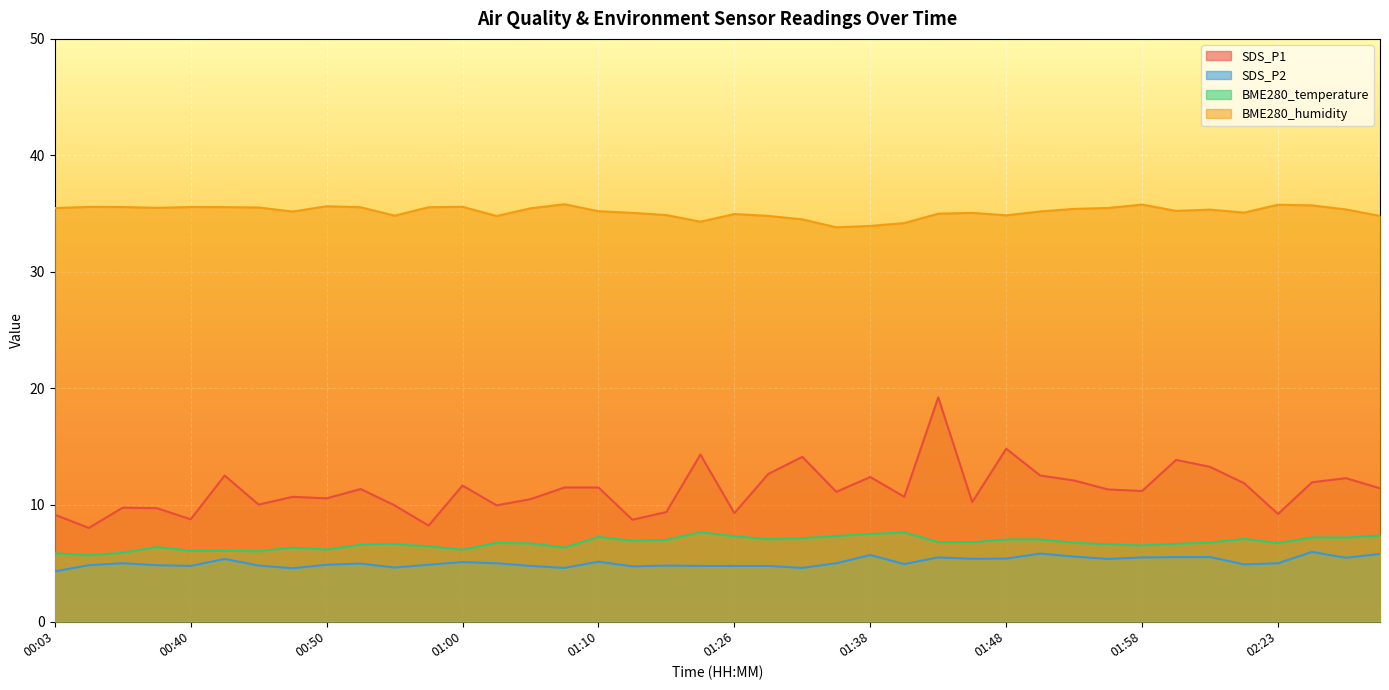

Reading right to left, list all the values displayed in this chart.

SDS_P1: 11.4	12.3	11.9	9.2	11.9	13.3	13.9	11.2	11.3	12.1	12.5	14.8	10.2	19.2	10.7	12.4	11.1	14.1	12.7	9.3	14.3	9.4	8.7	11.5	11.5	10.5	10.0	11.7	8.2	10.0	11.4	10.6	10.7	10.0	12.5	8.8	9.7	9.8	8.0	9.2
SDS_P2: 5.8	5.5	6.0	5.0	4.9	5.5	5.5	5.5	5.4	5.6	5.8	5.4	5.4	5.5	4.9	5.7	5.0	4.6	4.8	4.8	4.8	4.8	4.7	5.1	4.6	4.8	5.0	5.1	4.9	4.6	5.0	4.9	4.6	4.8	5.4	4.8	4.8	5.0	4.8	4.3
BME280_temperature: 7.4	7.2	7.2	6.7	7.1	6.8	6.7	6.5	6.6	6.8	7.0	7.0	6.8	6.8	7.6	7.5	7.3	7.1	7.1	7.3	7.7	7.0	6.9	7.2	6.3	6.7	6.7	6.2	6.5	6.6	6.6	6.2	6.3	6.0	6.1	6.1	6.4	5.9	5.7	5.8
BME280_humidity: 34.8	35.4	35.7	35.8	35.1	35.4	35.2	35.8	35.5	35.4	35.2	34.9	35.1	35.0	34.2	34.0	33.8	34.5	34.8	35.0	34.3	34.9	35.1	35.2	35.8	35.5	34.8	35.6	35.5	34.8	35.5	35.6	35.2	35.5	35.6	35.6	35.5	35.6	35.6	35.5